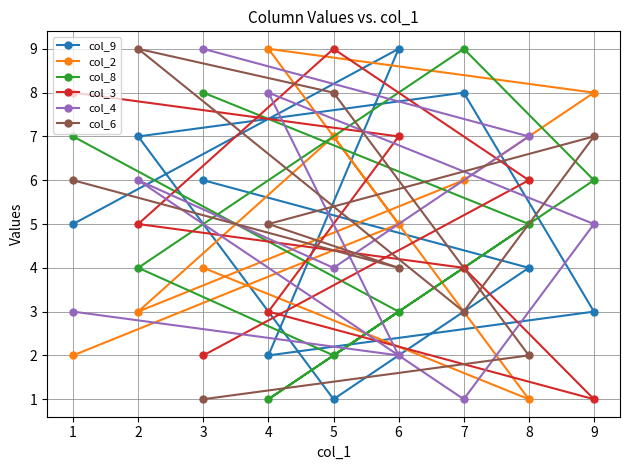

List the series in order of their peak value, highest first.

col_9, col_2, col_8, col_3, col_4, col_6